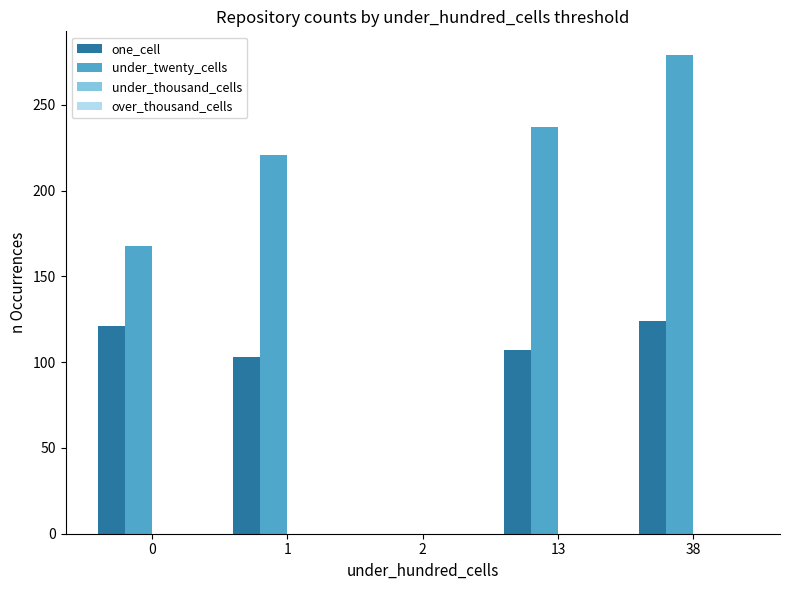

Which series changed the most between 13 and 38?

under_twenty_cells